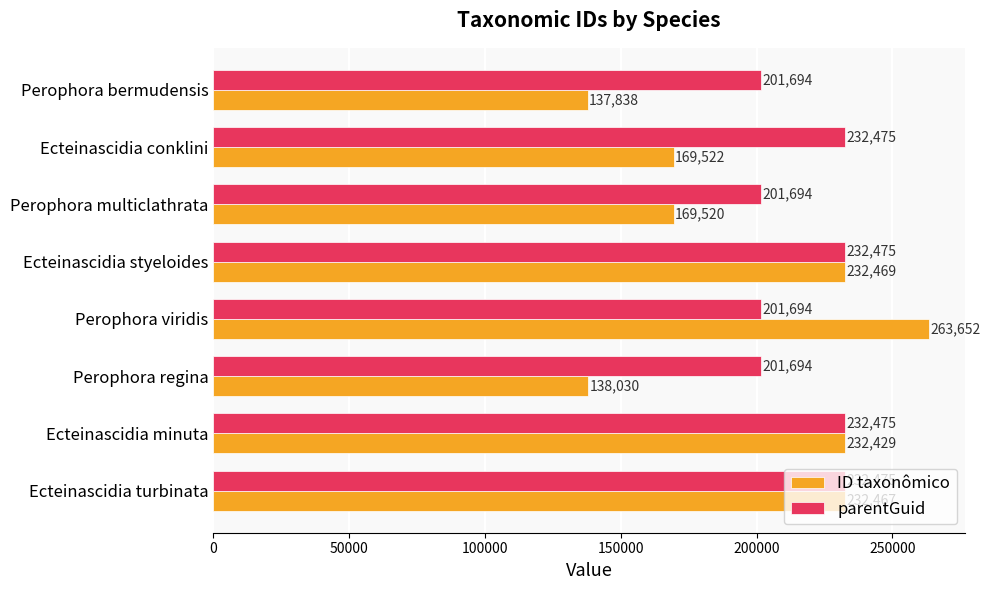

What is the sum of the parentGuid values at Perophora regina and Ecteinascidia turbinata?

434169